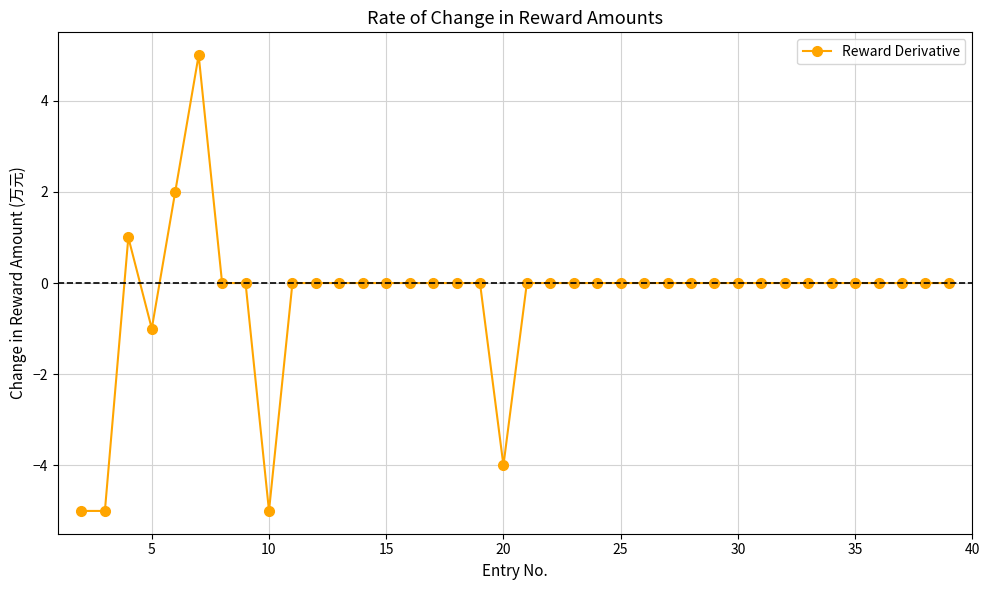

What is the maximum value shown in the chart?

5